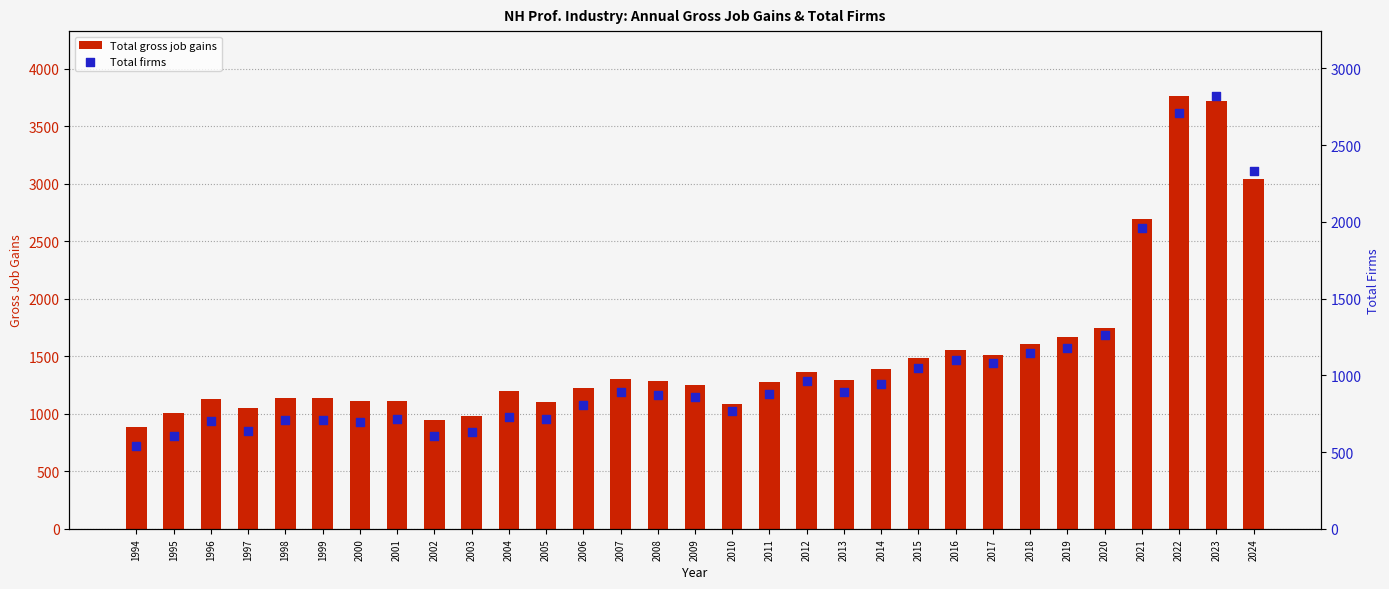

What are all the series names shown in the legend?

Total gross job gains, Total firms